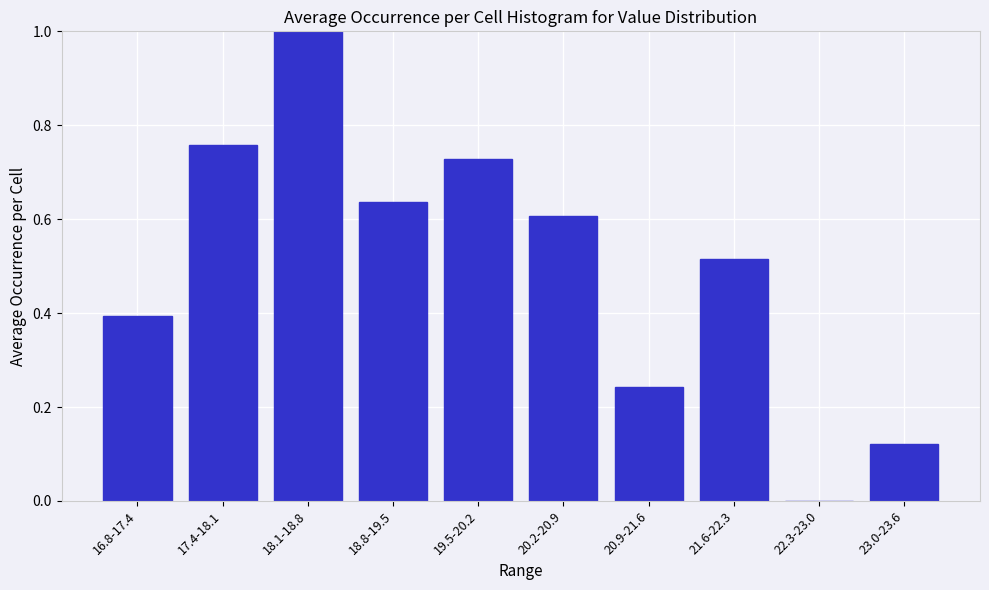

Between 18.1-18.8 and 16.8-17.4, which is larger?

18.1-18.8